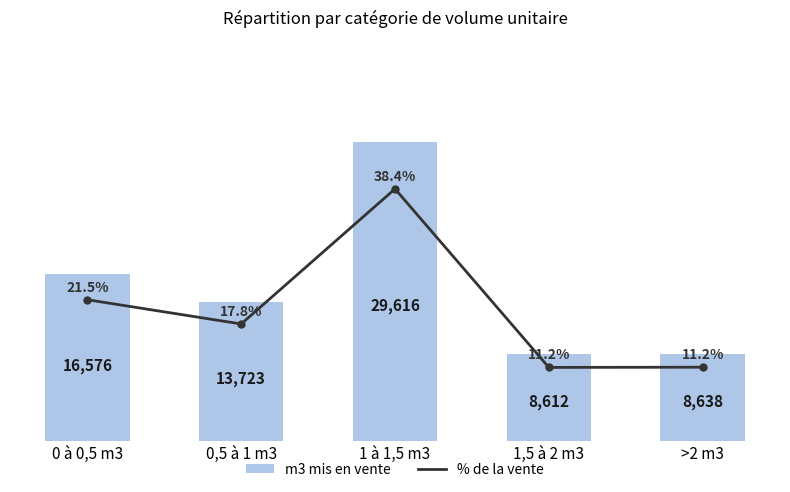

What is the label of the 1st bar from the left?

0 à 0,5 m3